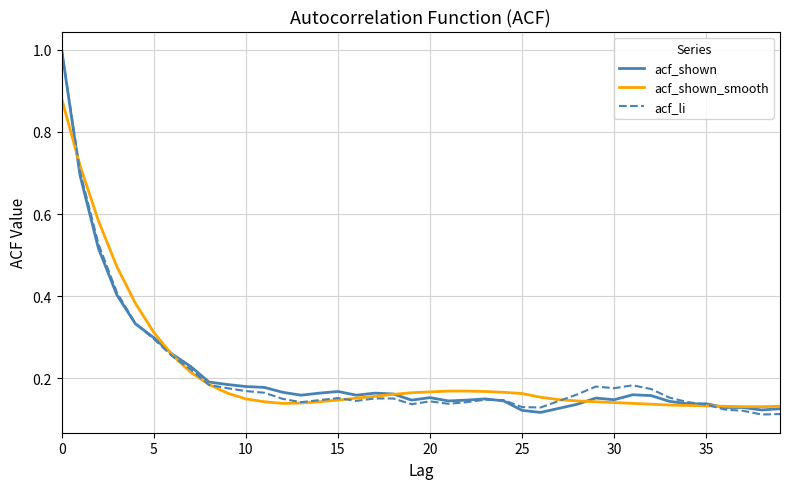

What is the greatest value displayed?

1.0